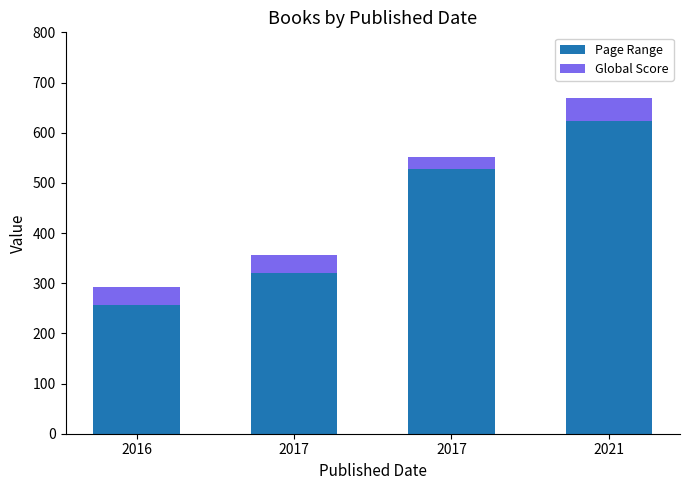

Which series has the widest spread of values?

Page Range